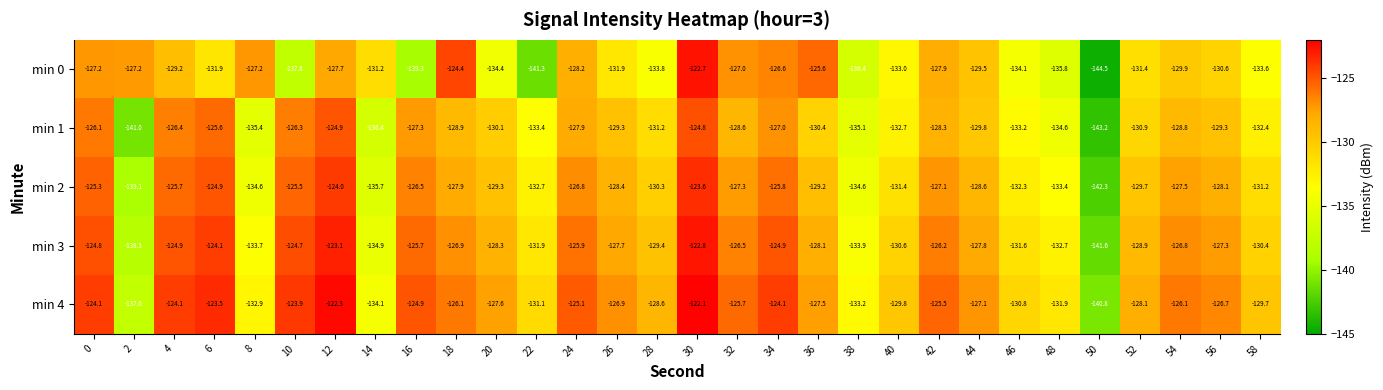

Is the value of min 4 at 20 greater than the value of min 2 at 12?

No